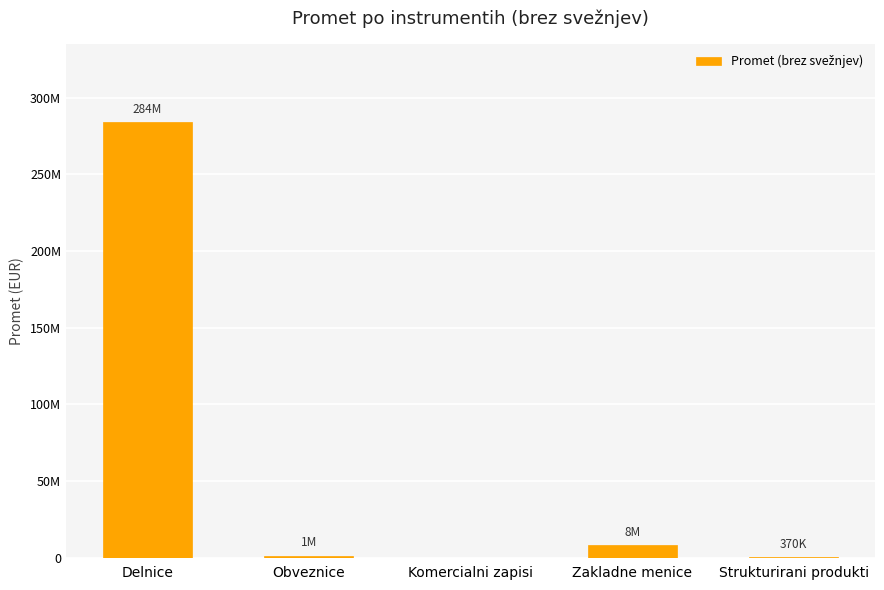

Rank the categories by value from lowest to highest.

Komercialni zapisi, Strukturirani produkti, Obveznice, Zakladne menice, Delnice